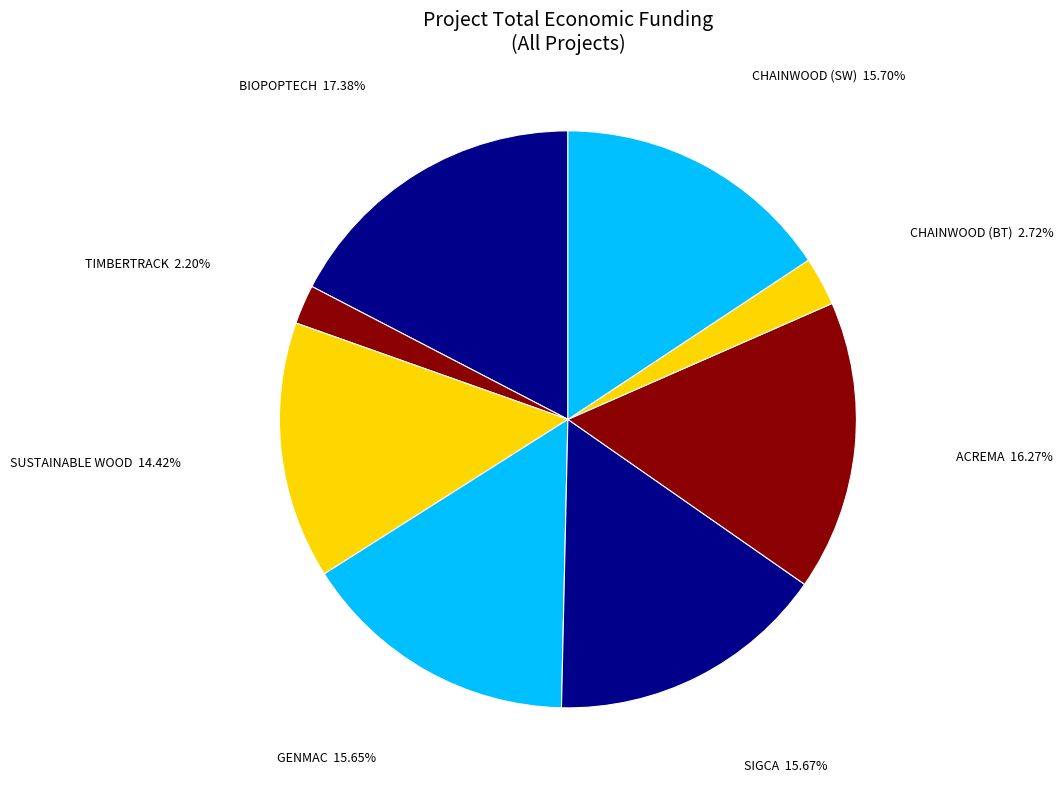

Approximately how many times larger is the value at SUSTAINABLE WOOD compared to TIMBERTRACK?

6.6